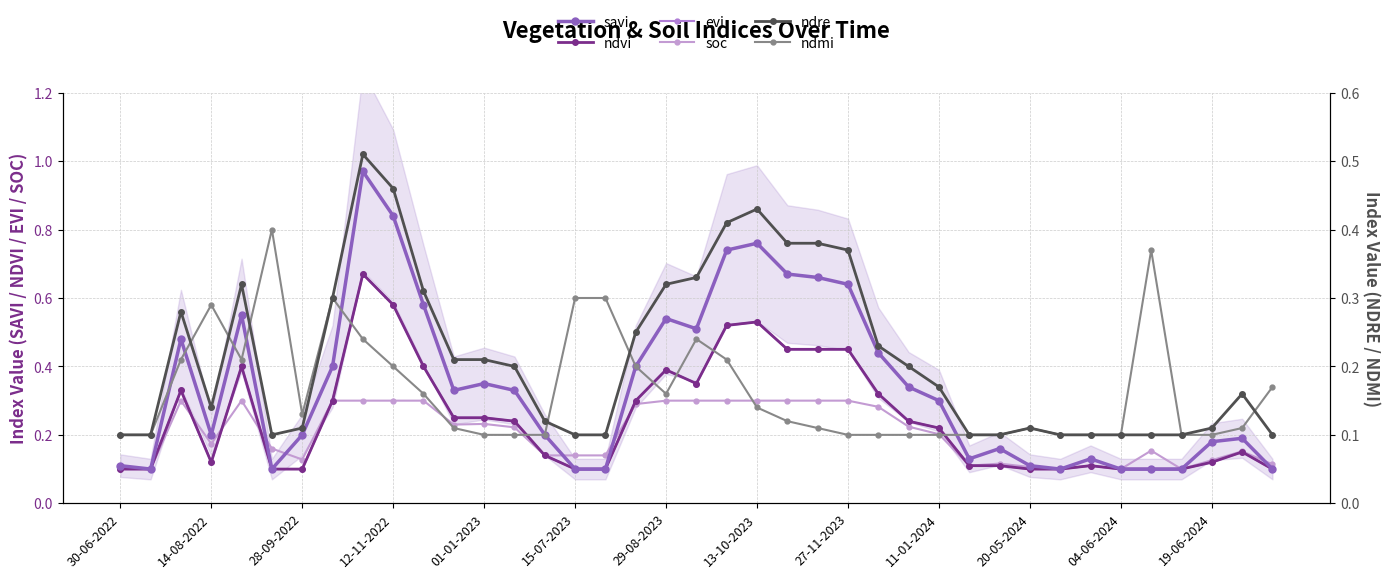

What is the value of the ndmi point at the 3rd from the left?

0.2